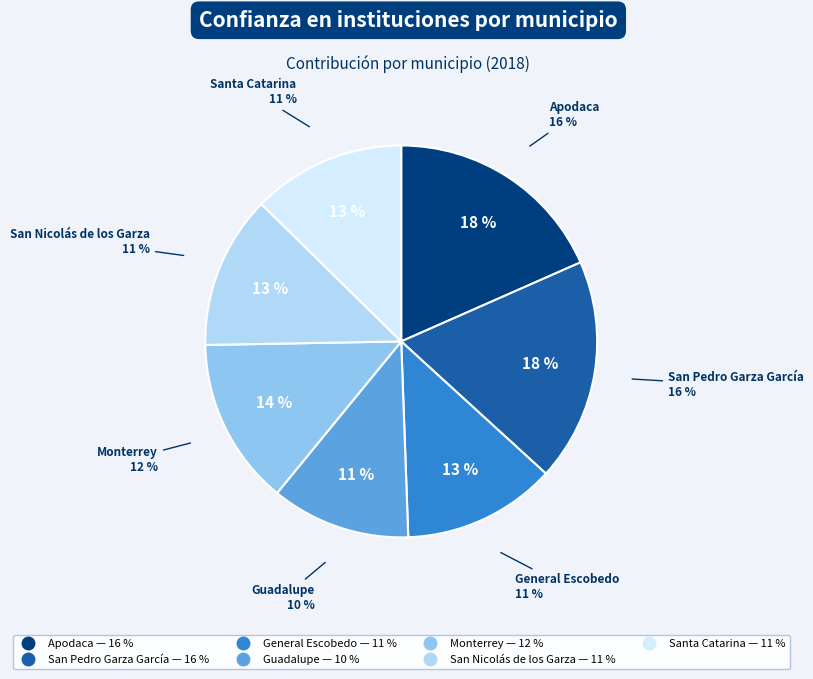

Which category has the biggest portion of the pie?

Apodaca